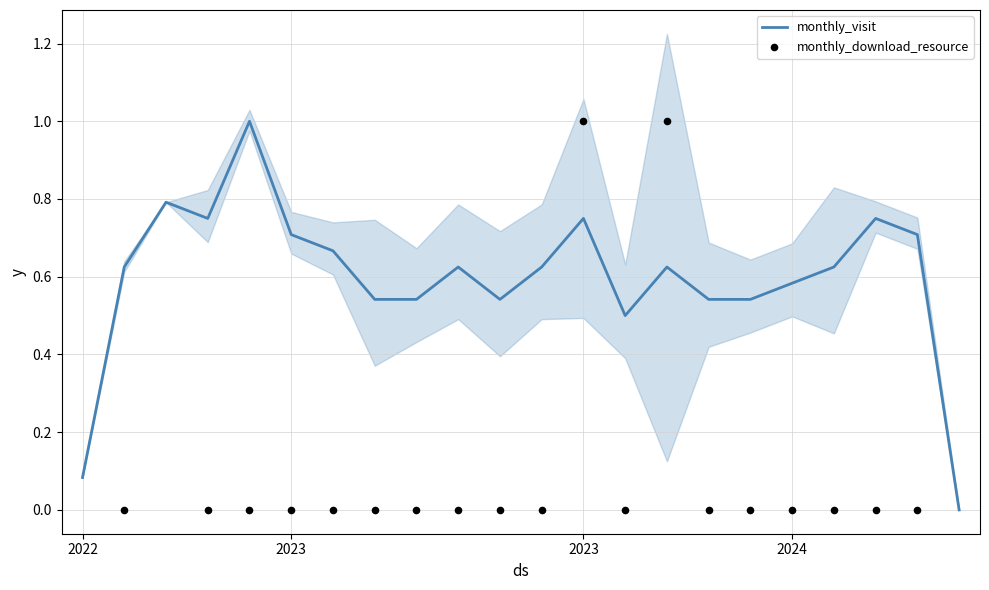

What is the change in value from 2022-12 to 2024-03?

-0.2